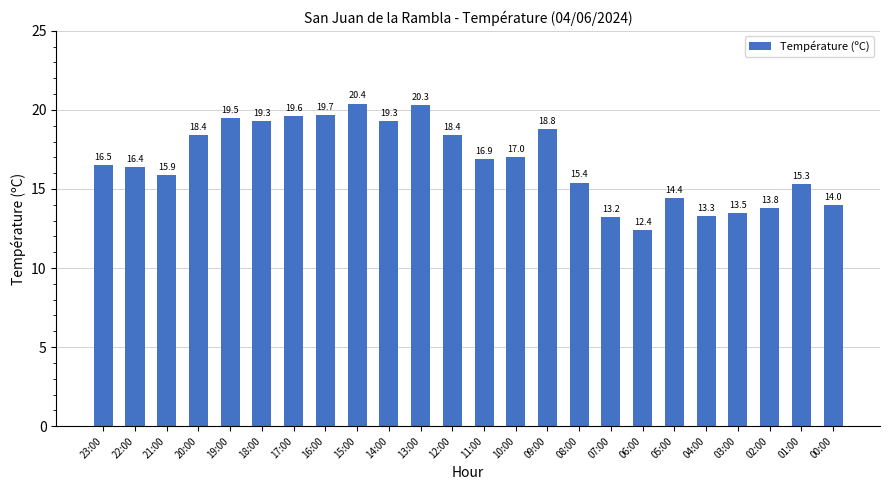

What is the approximate value at 06:00?

12.4